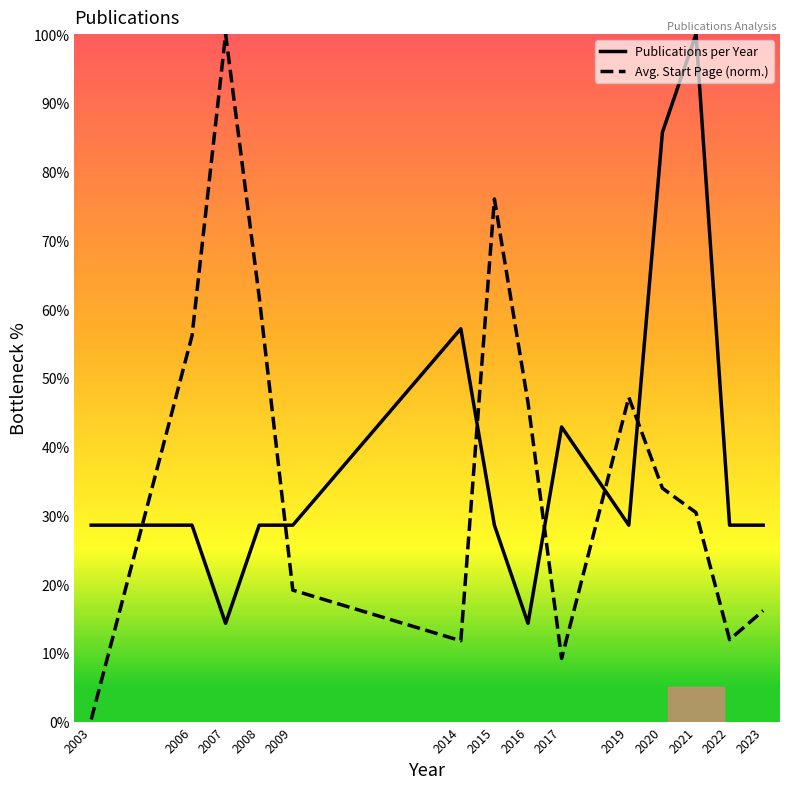

Read the Publications per Year value at 2016.

14.3